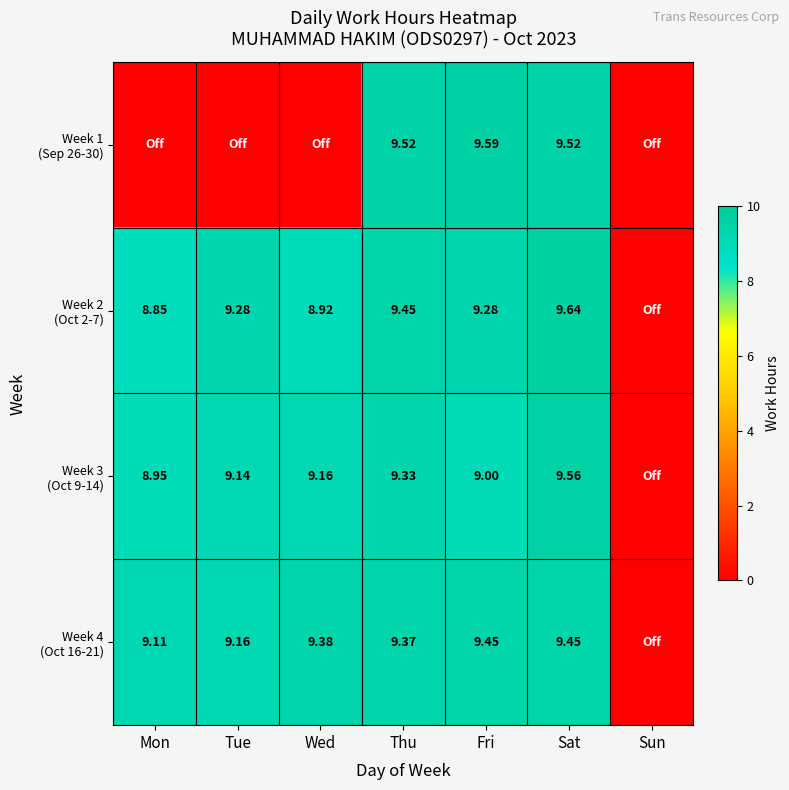

The Week 2 (Oct 2-7) series shows 12.1 at Wed. True or false?

False